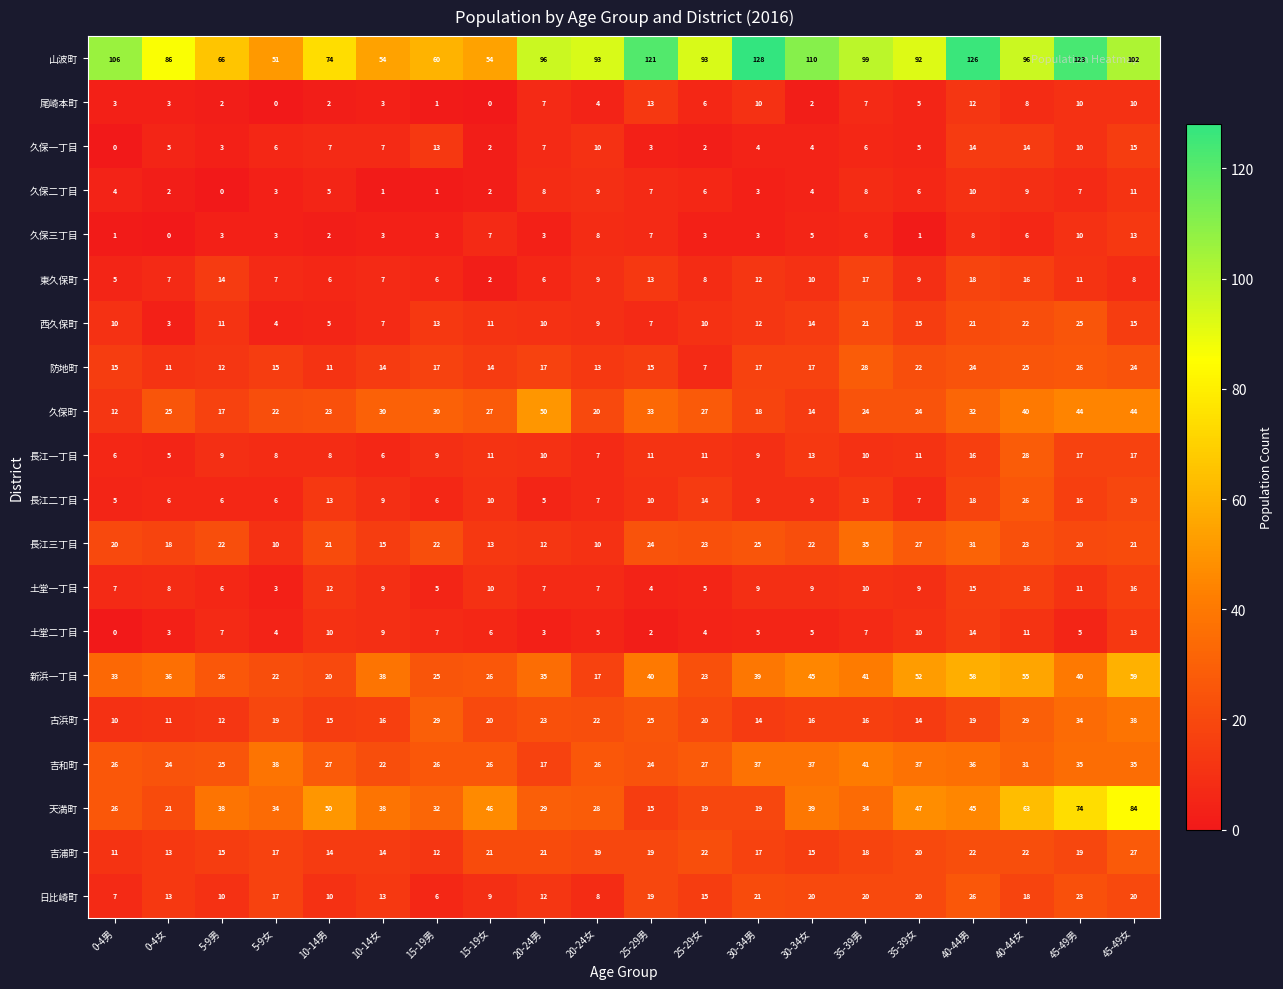

What is the approximate value of 新浜一丁目 at 45-49男, to the nearest 5?

40